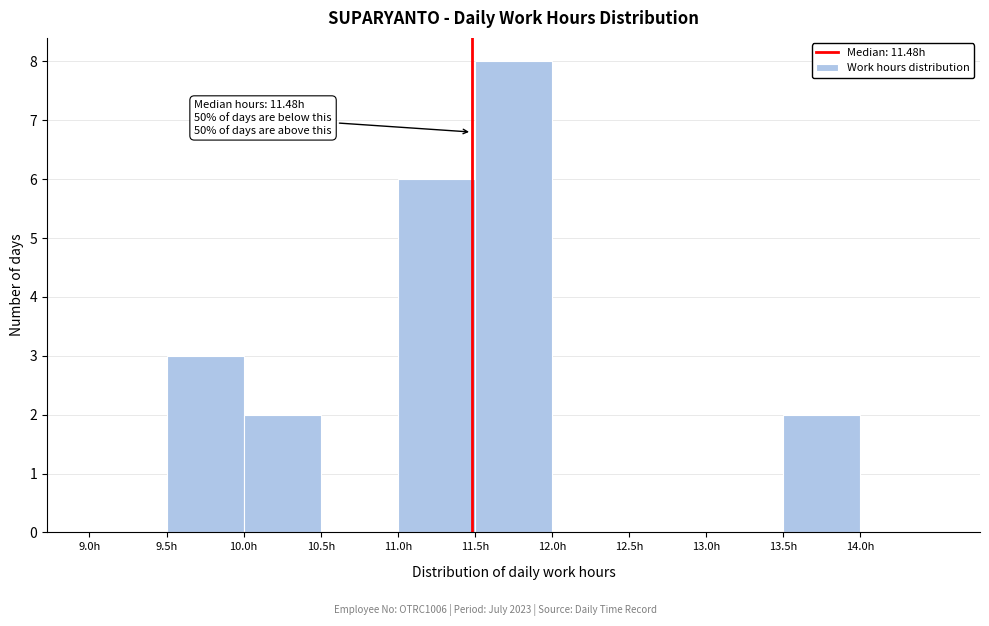

Over which range of the x-axis is the bar tallest?

11.5 to 12.0